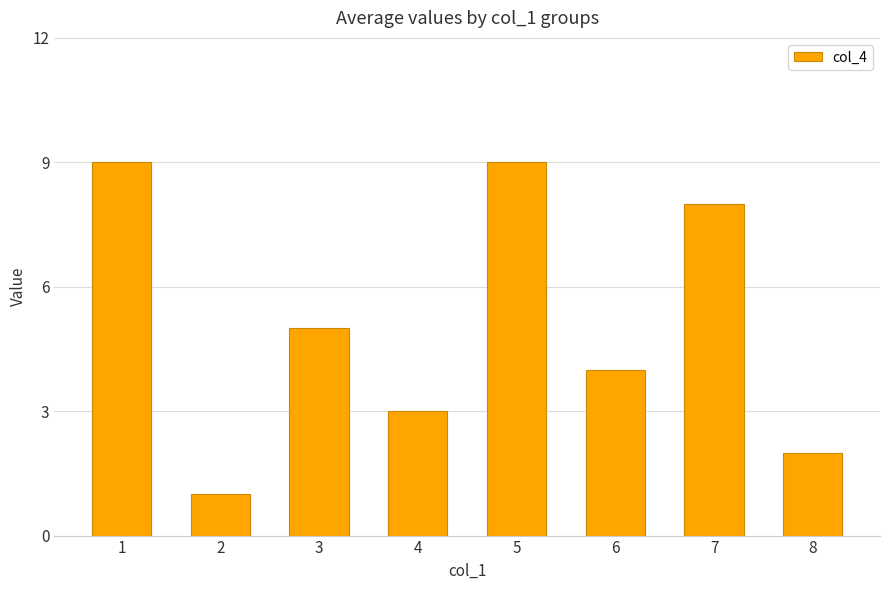

What is the change in value from 5 to 8?

-7